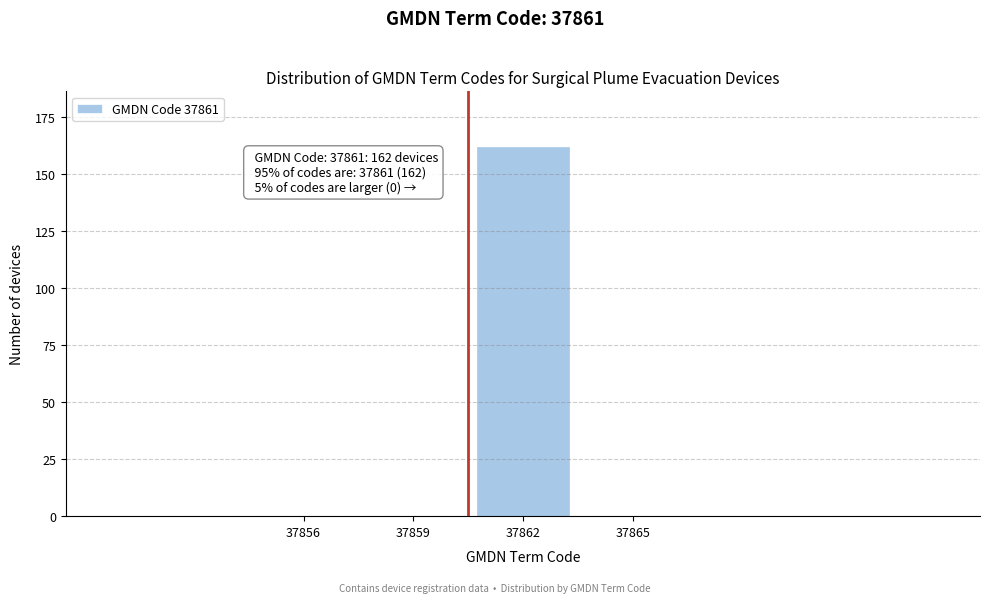

Reading left to right, list all the values displayed in this chart.

37856=0	37859=0	37862=162	37865=0